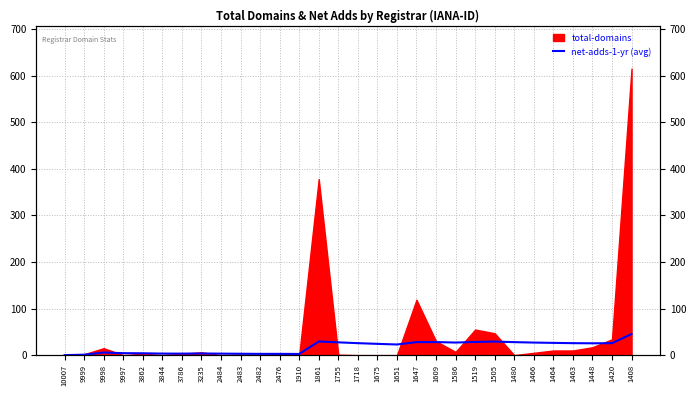

What is the difference between the values at 1910 and 1675?

21.7